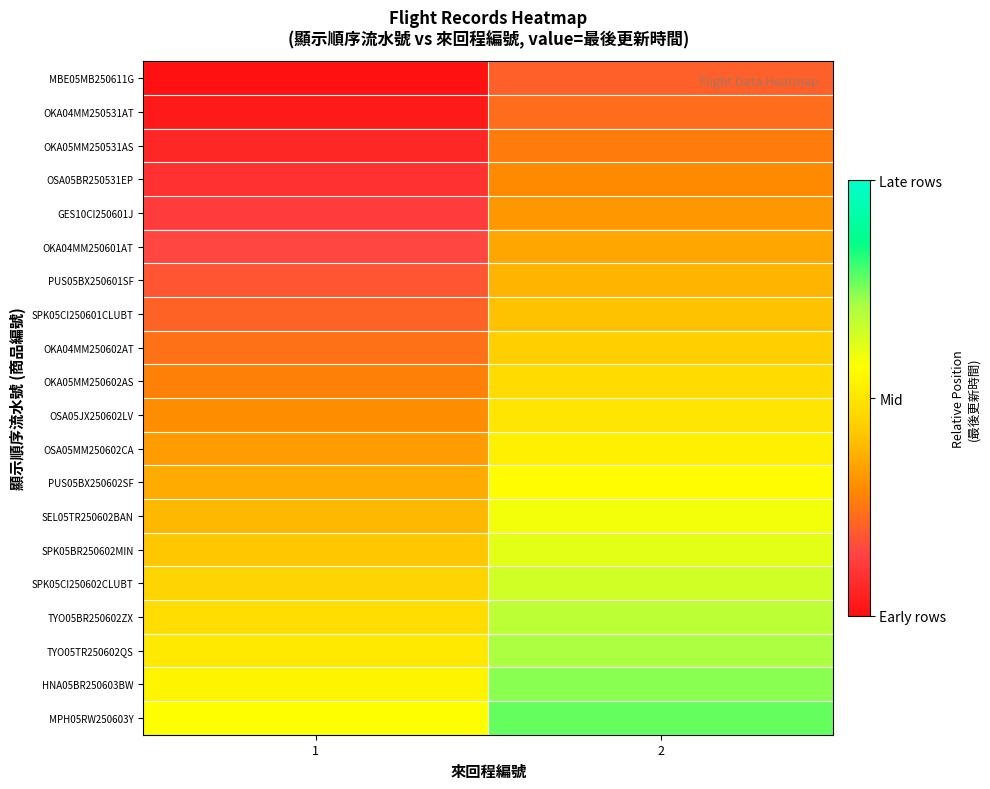

Reading left to right, extract all data points from this chart.

MBE05MB250611G: 1=0.0	2=0.2
OKA04MM250531AT: 1=0.0	2=0.2
OKA05MM250531AS: 1=0.1	2=0.3
OSA05BR250531EP: 1=0.1	2=0.3
GES10CI250601J: 1=0.1	2=0.3
OKA04MM250601AT: 1=0.1	2=0.3
PUS05BX250601SF: 1=0.2	2=0.4
SPK05CI250601CLUBT: 1=0.2	2=0.4
OKA04MM250602AT: 1=0.2	2=0.4
OKA05MM250602AS: 1=0.3	2=0.5
OSA05JX250602LV: 1=0.3	2=0.5
OSA05MM250602CA: 1=0.3	2=0.5
PUS05BX250602SF: 1=0.4	2=0.6
SEL05TR250602BAN: 1=0.4	2=0.6
SPK05BR250602MIN: 1=0.4	2=0.6
SPK05CI250602CLUBT: 1=0.4	2=0.6
TYO05BR250602ZX: 1=0.5	2=0.7
TYO05TR250602QS: 1=0.5	2=0.7
HNA05BR250603BW: 1=0.5	2=0.7
MPH05RW250603Y: 1=0.6	2=0.8